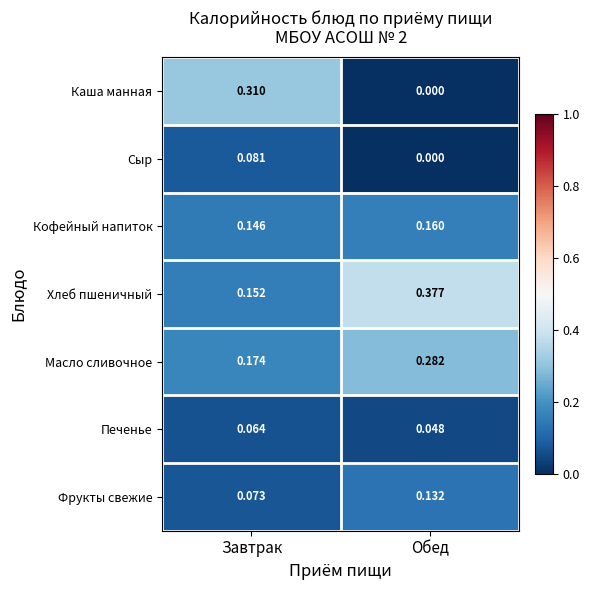

List the series in order of their peak value, lowest first.

Печенье, Сыр, Фрукты свежие, Кофейный напиток, Масло сливочное, Каша манная, Хлеб пшеничный